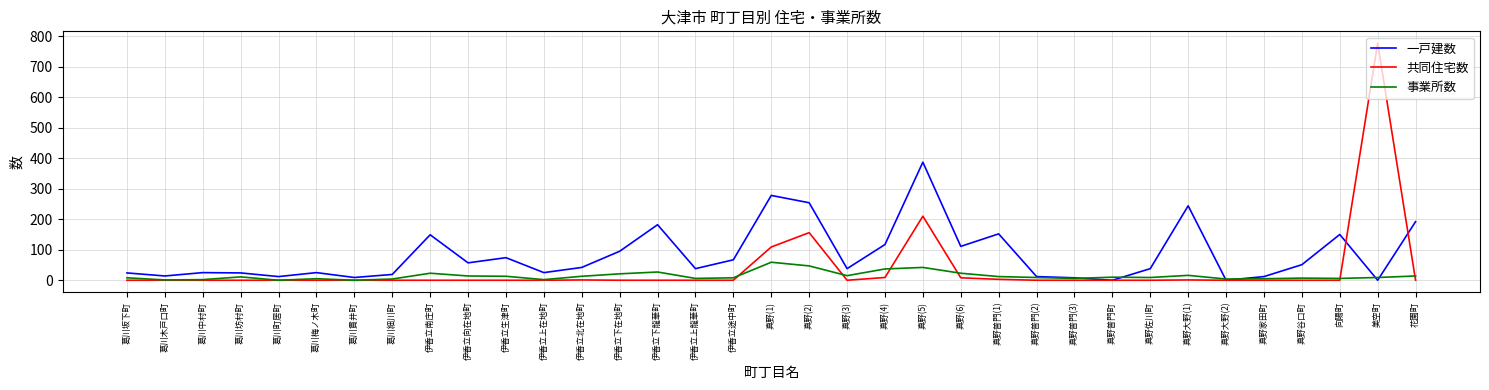

What are all the series names shown in the legend?

一戸建数, 共同住宅数, 事業所数